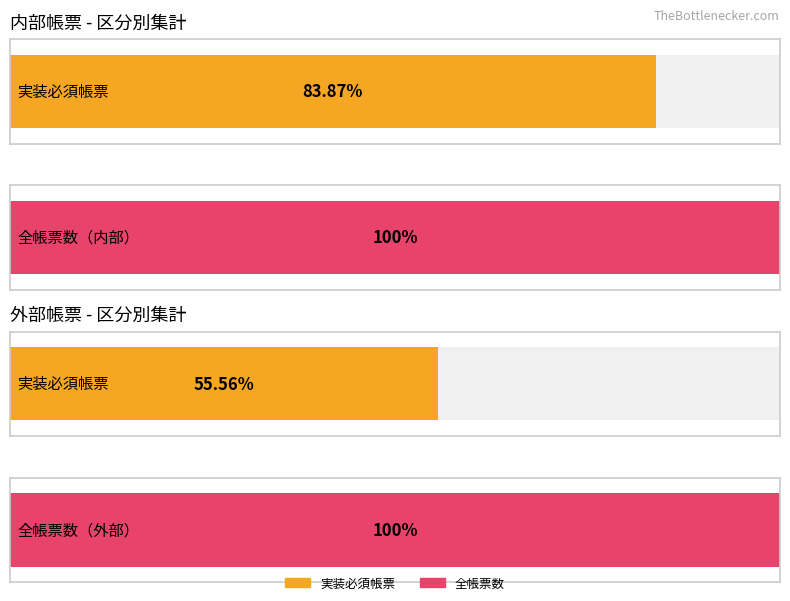

The 実装必須帳票 series shows 37 at 内部. True or false?

False